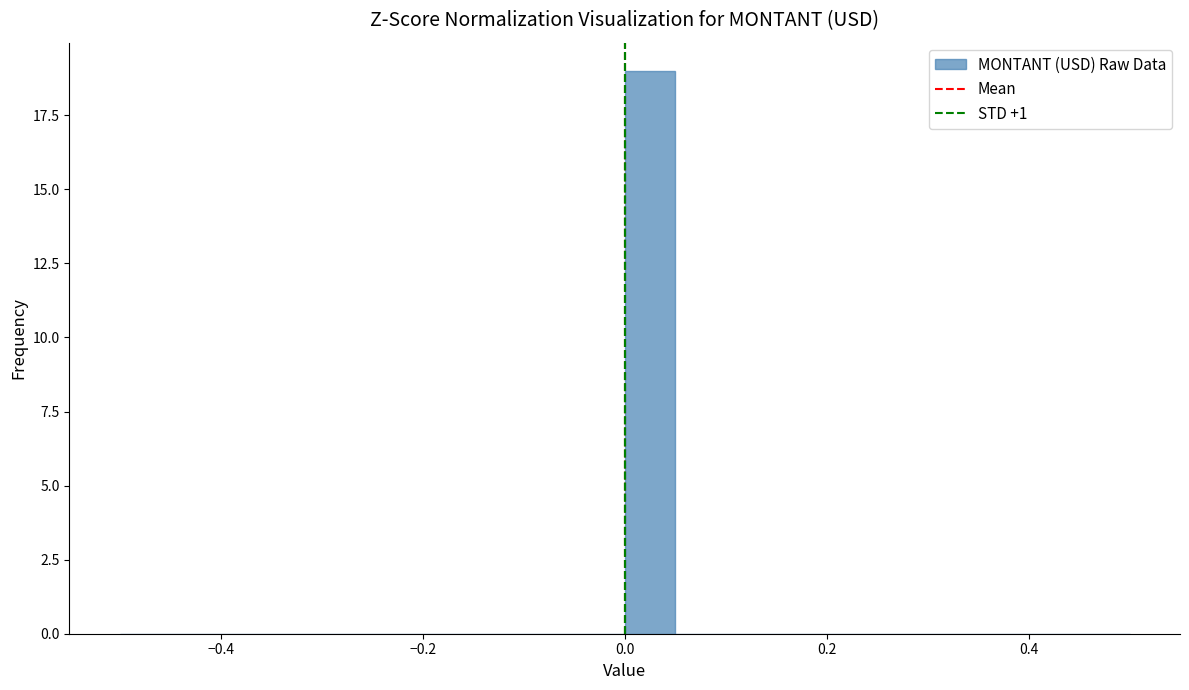

Read against the x-axis, roughly where is the centre of the tallest bar?

0.02